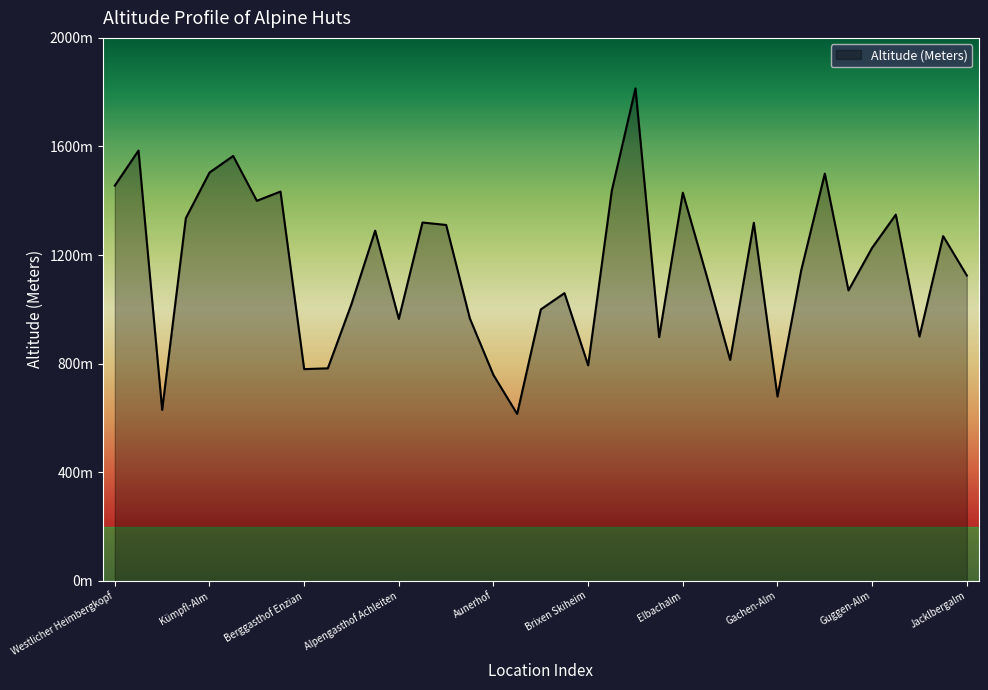

Does the chart have visible grid lines?

No